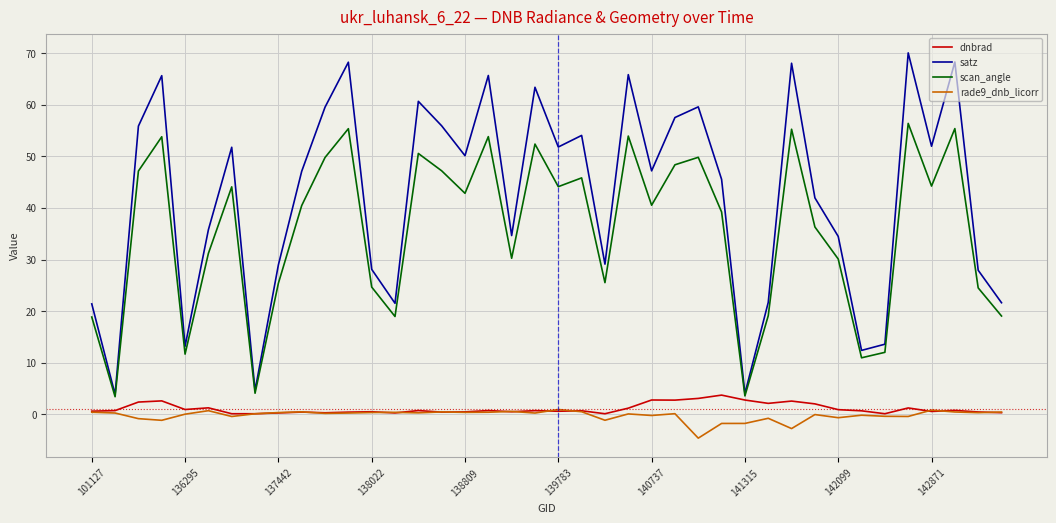

Which series has the largest total across all categories?

satz